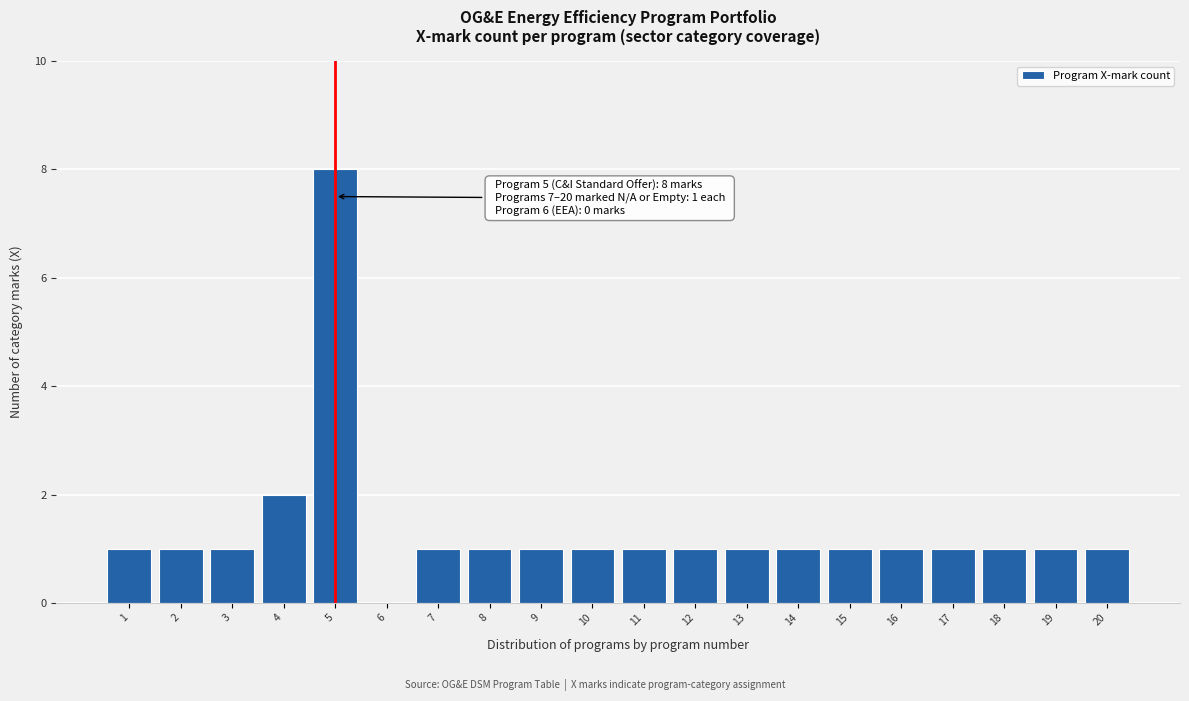

Reading right to left, what are all the values shown in this chart?

20=1	19=1	18=1	17=1	16=1	15=1	14=1	13=1	12=1	11=1	10=1	9=1	8=1	7=1	6=0	5=8	4=2	3=1	2=1	1=1